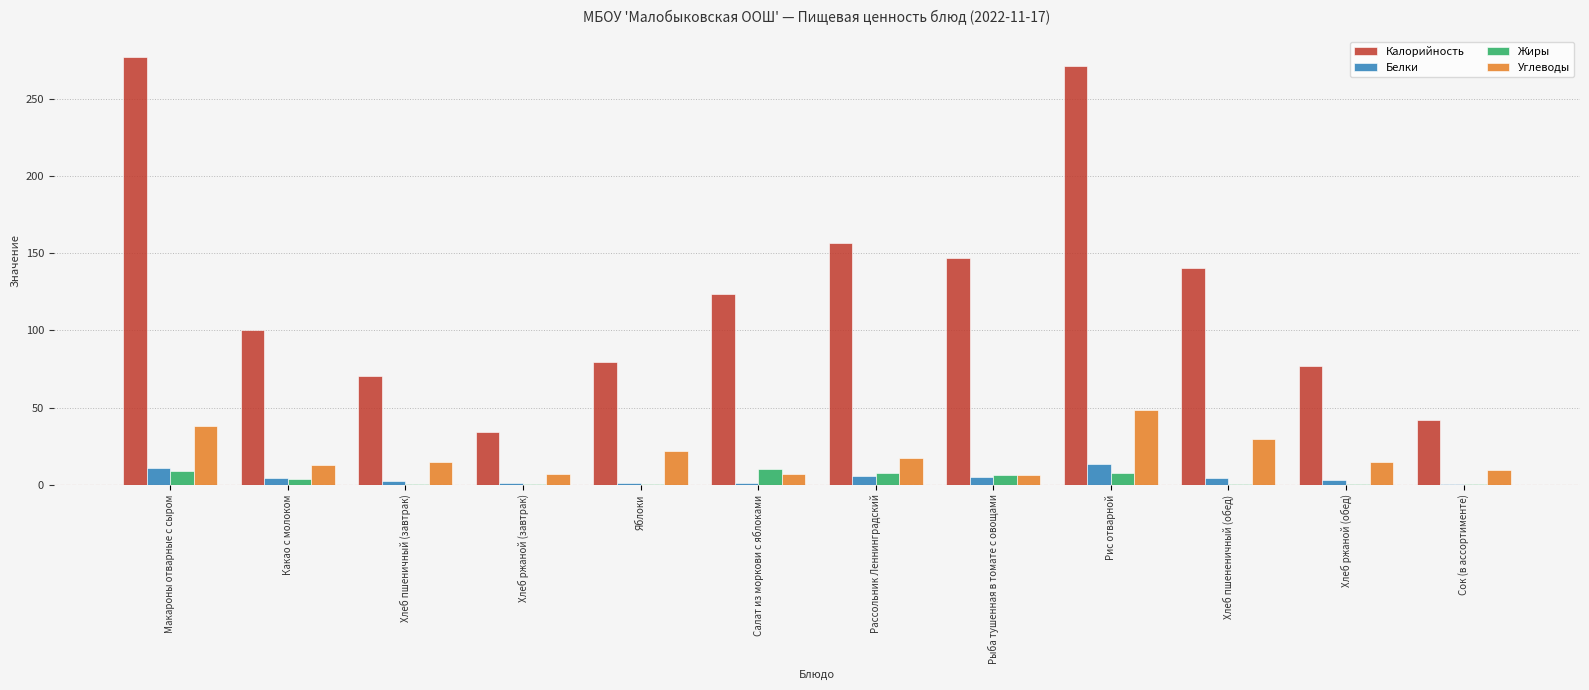

At which label does Углеводы reach its peak?

Рис отварной